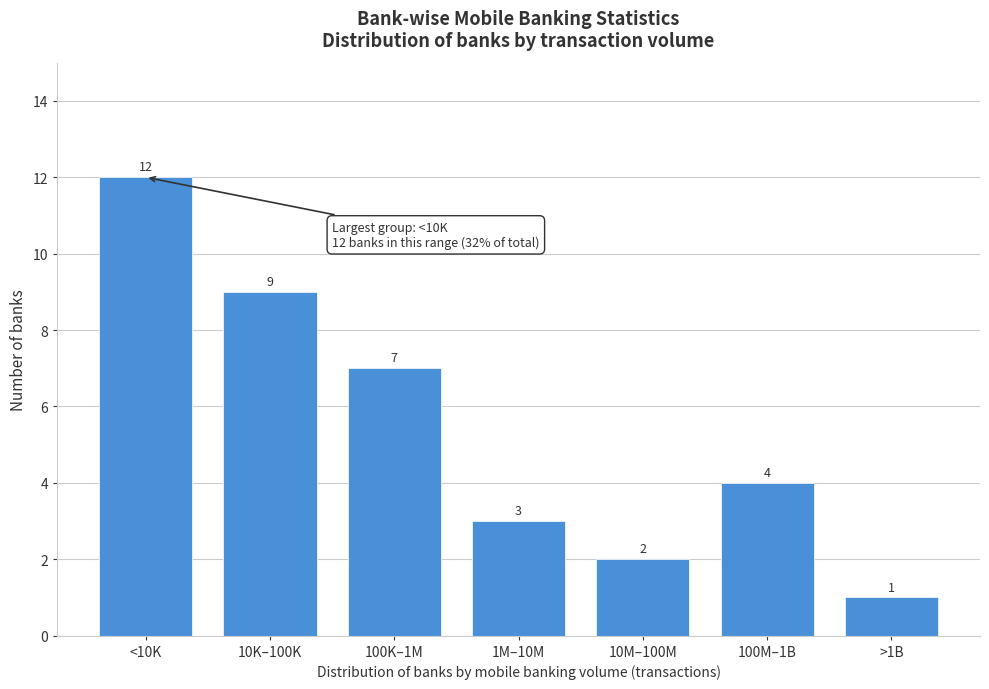

Reading left to right, transcribe all the data shown in this chart.

12	9	7	3	2	4	1